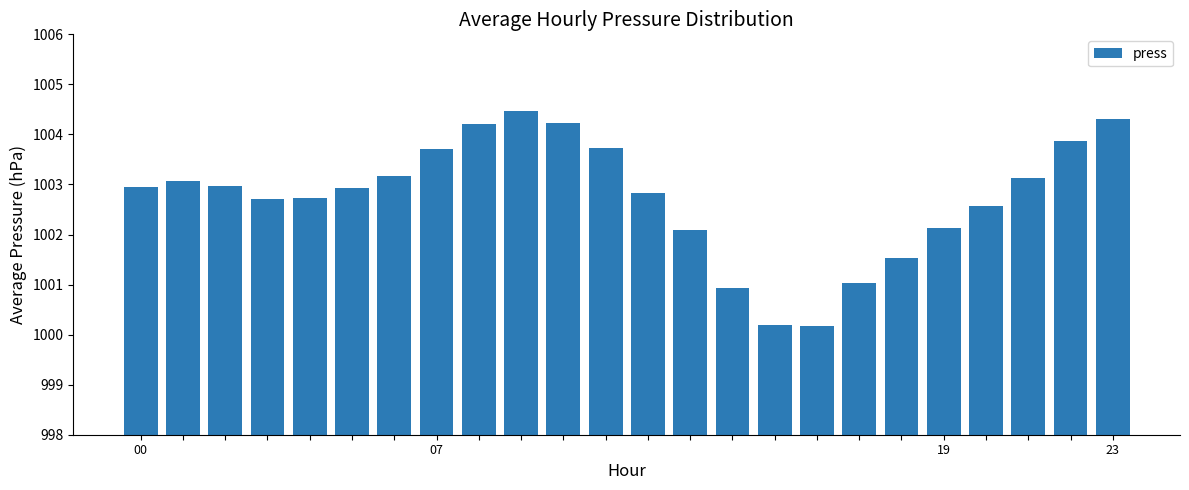

What is the difference between the maximum and minimum values?

4.3